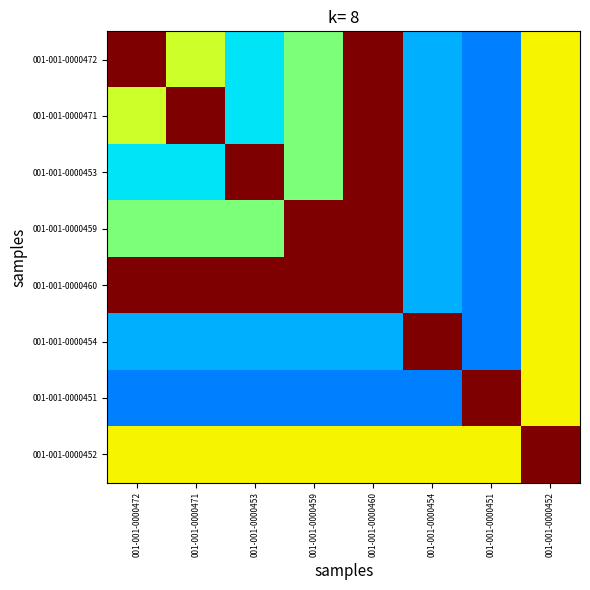

Reading left to right, list all the values displayed in this chart.

001-001-0000472: 001-001-0000472=1.0	001-001-0000471=0.6	001-001-0000453=0.3	001-001-0000459=0.5	001-001-0000460=1.0	001-001-0000454=0.3	001-001-0000451=0.2	001-001-0000452=0.7
001-001-0000471: 001-001-0000472=0.6	001-001-0000471=1.0	001-001-0000453=0.3	001-001-0000459=0.5	001-001-0000460=1.0	001-001-0000454=0.3	001-001-0000451=0.2	001-001-0000452=0.7
001-001-0000453: 001-001-0000472=0.3	001-001-0000471=0.3	001-001-0000453=1.0	001-001-0000459=0.5	001-001-0000460=1.0	001-001-0000454=0.3	001-001-0000451=0.2	001-001-0000452=0.7
001-001-0000459: 001-001-0000472=0.5	001-001-0000471=0.5	001-001-0000453=0.5	001-001-0000459=1.0	001-001-0000460=1.0	001-001-0000454=0.3	001-001-0000451=0.2	001-001-0000452=0.7
001-001-0000460: 001-001-0000472=1.0	001-001-0000471=1.0	001-001-0000453=1.0	001-001-0000459=1.0	001-001-0000460=1.0	001-001-0000454=0.3	001-001-0000451=0.2	001-001-0000452=0.7
001-001-0000454: 001-001-0000472=0.3	001-001-0000471=0.3	001-001-0000453=0.3	001-001-0000459=0.3	001-001-0000460=0.3	001-001-0000454=1.0	001-001-0000451=0.2	001-001-0000452=0.7
001-001-0000451: 001-001-0000472=0.2	001-001-0000471=0.2	001-001-0000453=0.2	001-001-0000459=0.2	001-001-0000460=0.2	001-001-0000454=0.2	001-001-0000451=1.0	001-001-0000452=0.7
001-001-0000452: 001-001-0000472=0.7	001-001-0000471=0.7	001-001-0000453=0.7	001-001-0000459=0.7	001-001-0000460=0.7	001-001-0000454=0.7	001-001-0000451=0.7	001-001-0000452=1.0